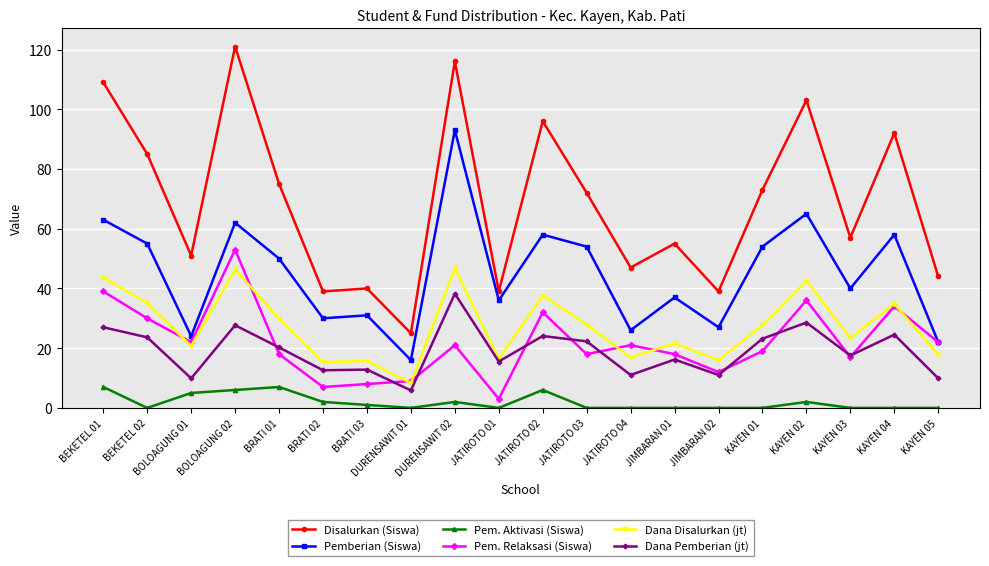

Rank the series by their maximum value, from lowest to highest.

Pem. Aktivasi (Siswa), Dana Pemberian (jt), Dana Disalurkan (jt), Pem. Relaksasi (Siswa), Pemberian (Siswa), Disalurkan (Siswa)